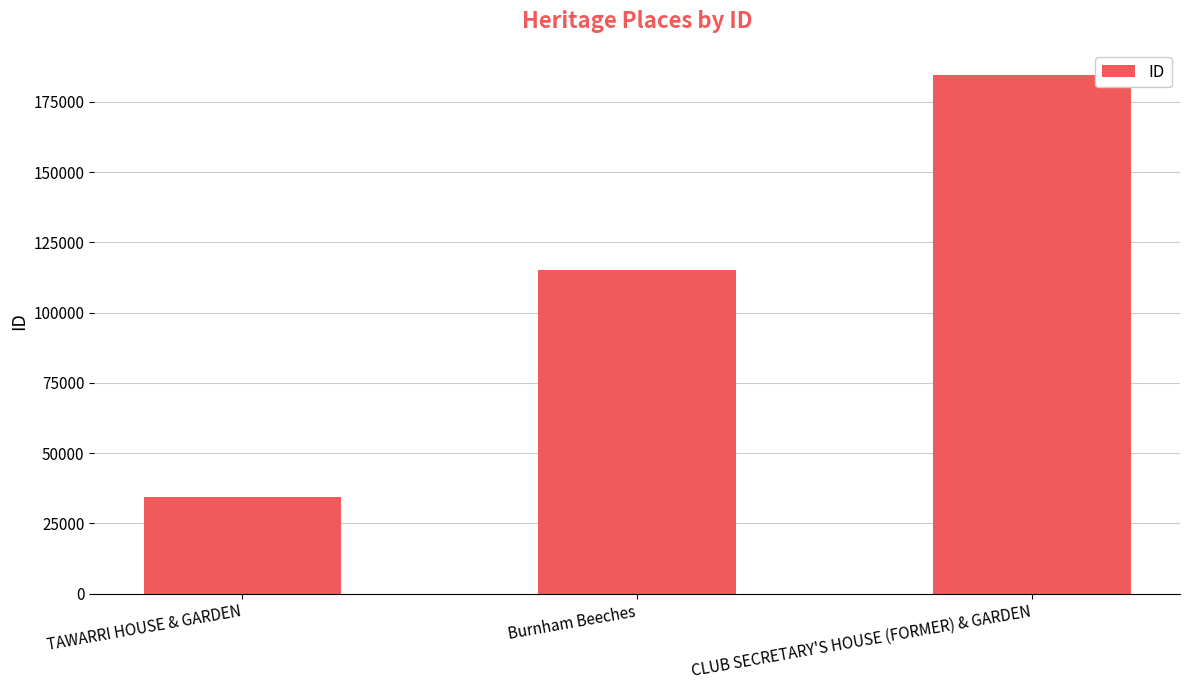

Which category has the lowest value across all series?

TAWARRI HOUSE & GARDEN